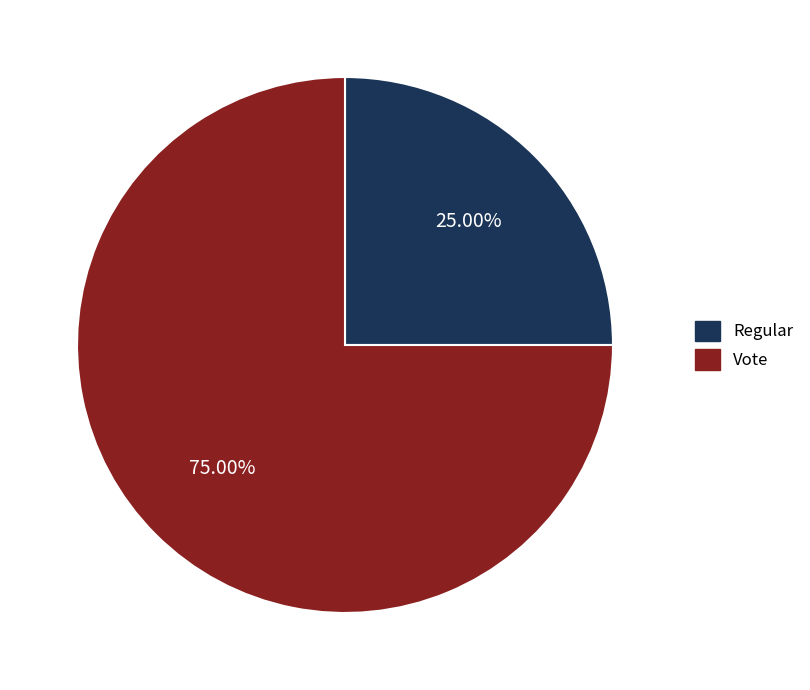

Which slice is the smallest?

Regular